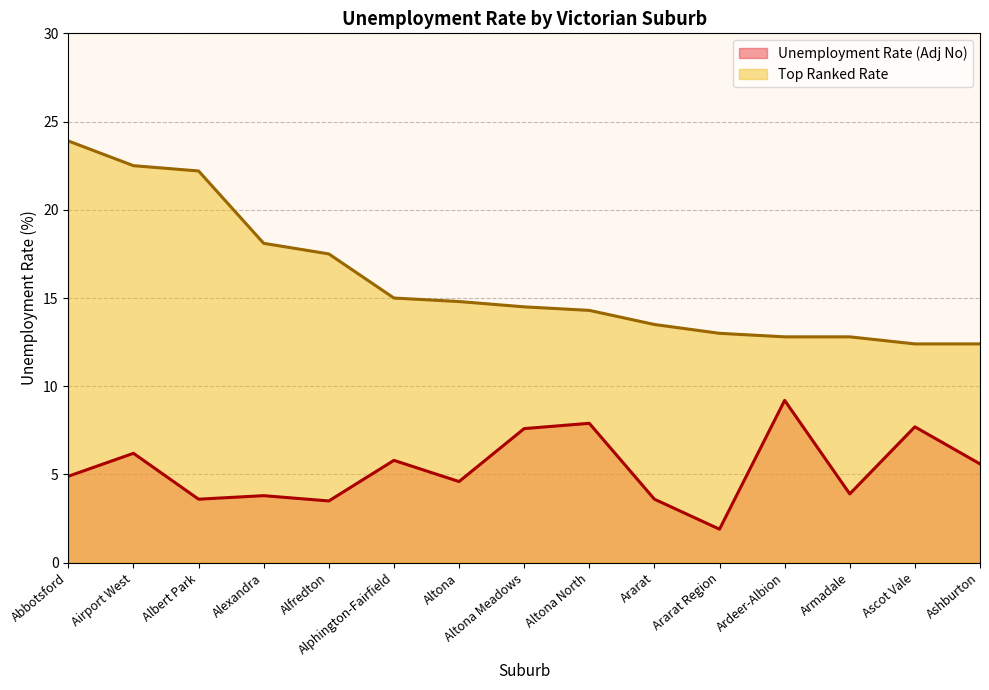

True or false: Unemployment Rate (Adj No) and Top Ranked Rate intersect in this chart.

False